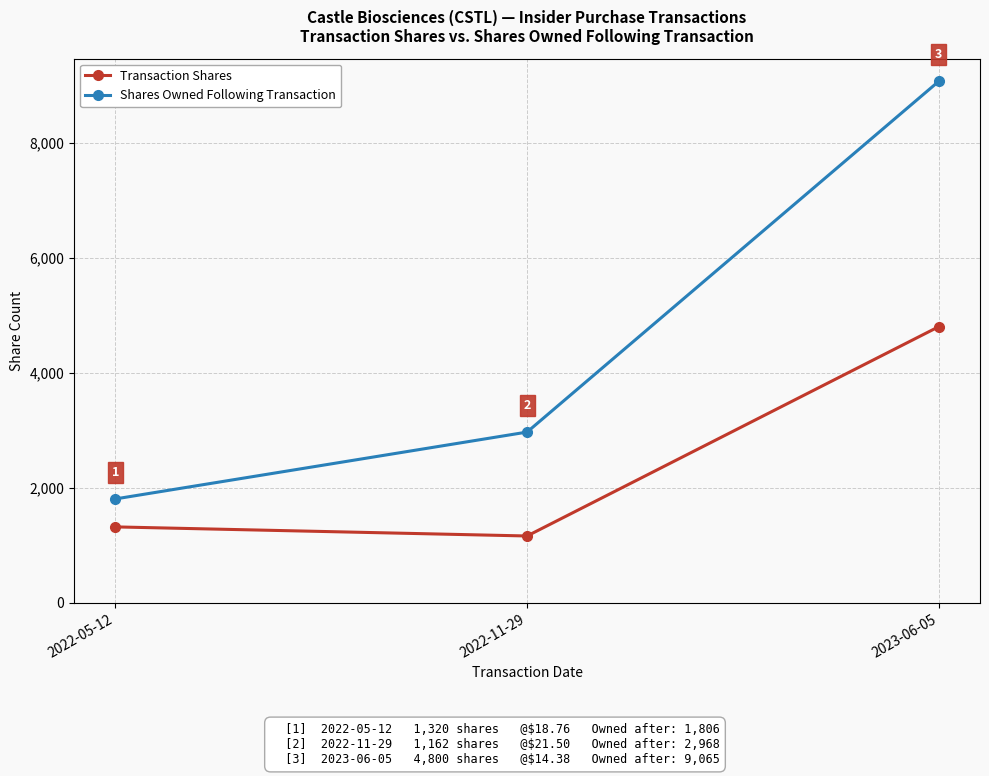

What is the total value across all series at 2022-11-29?

4130